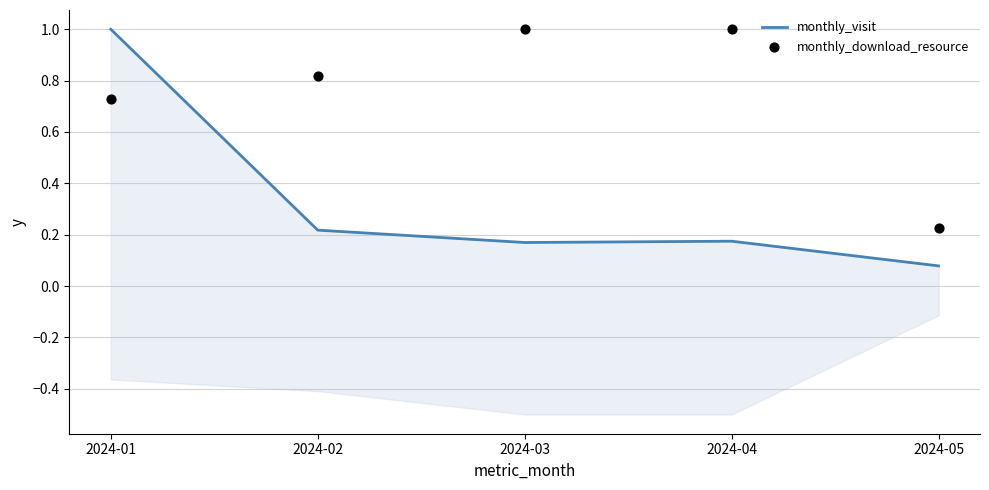

At which category is the sum across all series the highest?

2024-01